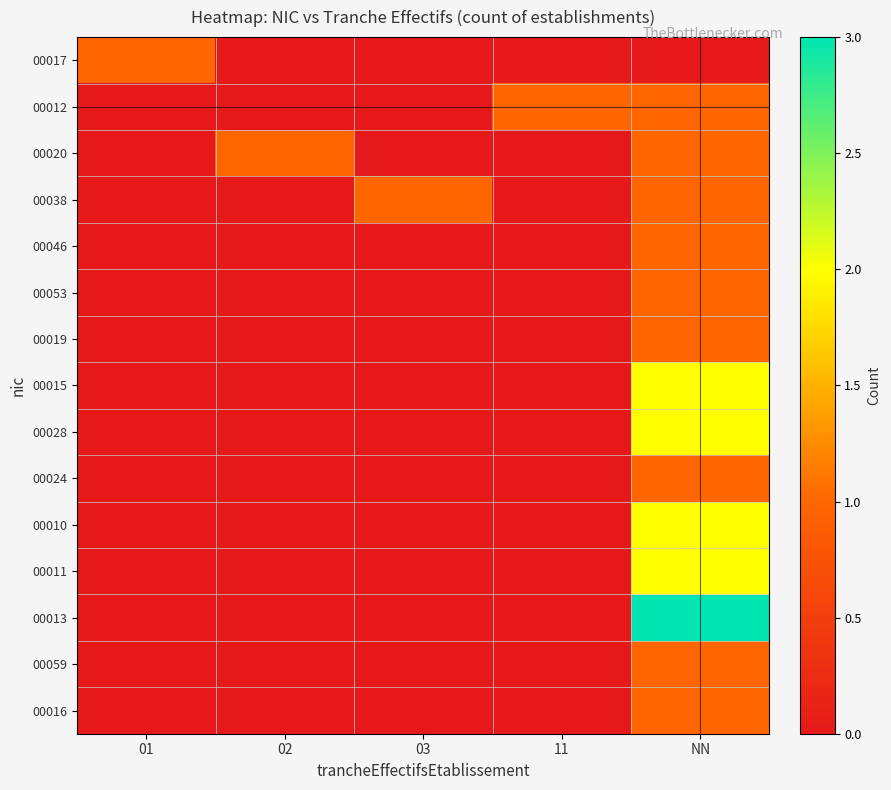

Reading left to right, what are all the values shown in this chart?

00017: 01=1	02=0	03=0	11=0	NN=0
00012: 01=0	02=0	03=0	11=1	NN=1
00020: 01=0	02=1	03=0	11=0	NN=1
00038: 01=0	02=0	03=1	11=0	NN=1
00046: 01=0	02=0	03=0	11=0	NN=1
00053: 01=0	02=0	03=0	11=0	NN=1
00019: 01=0	02=0	03=0	11=0	NN=1
00015: 01=0	02=0	03=0	11=0	NN=2
00028: 01=0	02=0	03=0	11=0	NN=2
00024: 01=0	02=0	03=0	11=0	NN=1
00010: 01=0	02=0	03=0	11=0	NN=2
00011: 01=0	02=0	03=0	11=0	NN=2
00013: 01=0	02=0	03=0	11=0	NN=3
00059: 01=0	02=0	03=0	11=0	NN=1
00016: 01=0	02=0	03=0	11=0	NN=1